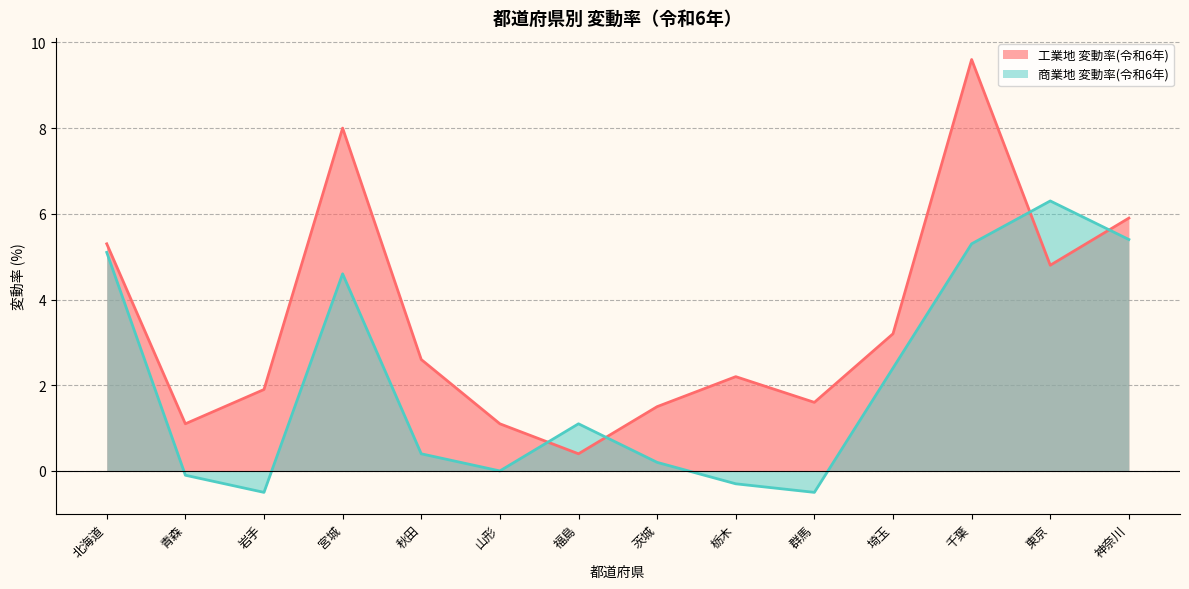

How many interior local peaks does the 商業地 変動率(令和6年) series have?

3